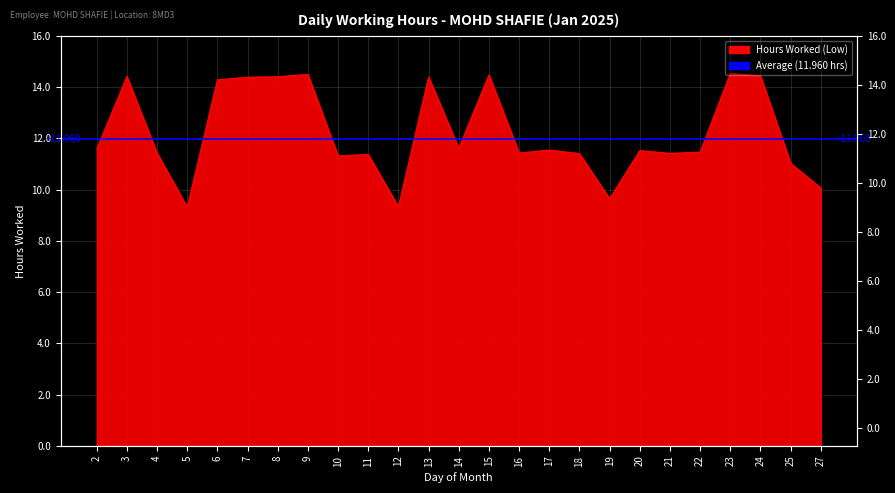

The value at 3 is 22.3. True or false?

False